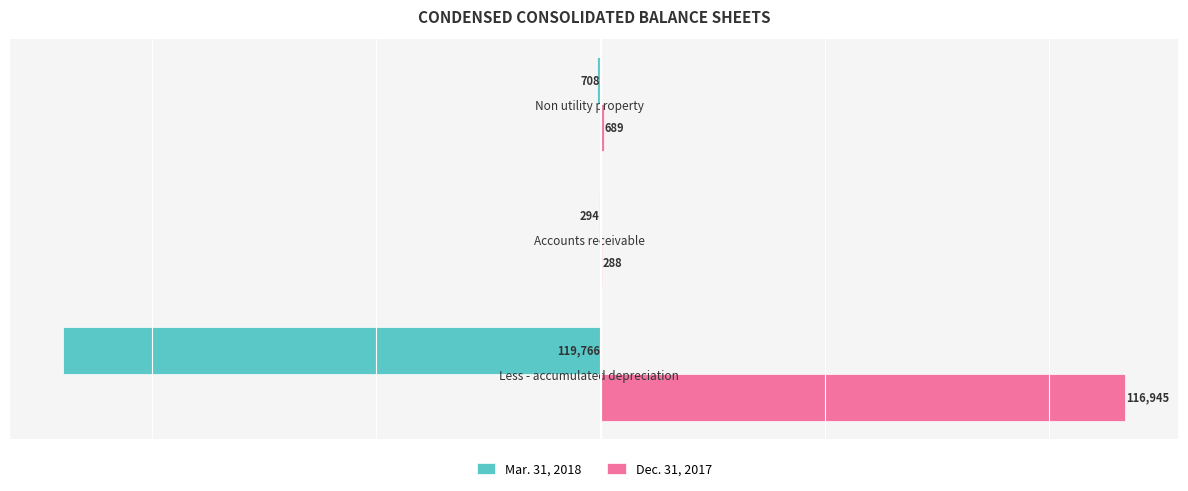

Is the value of Dec. 31, 2017 at Non utility property greater than the value of Mar. 31, 2018 at Accounts receivable?

Yes